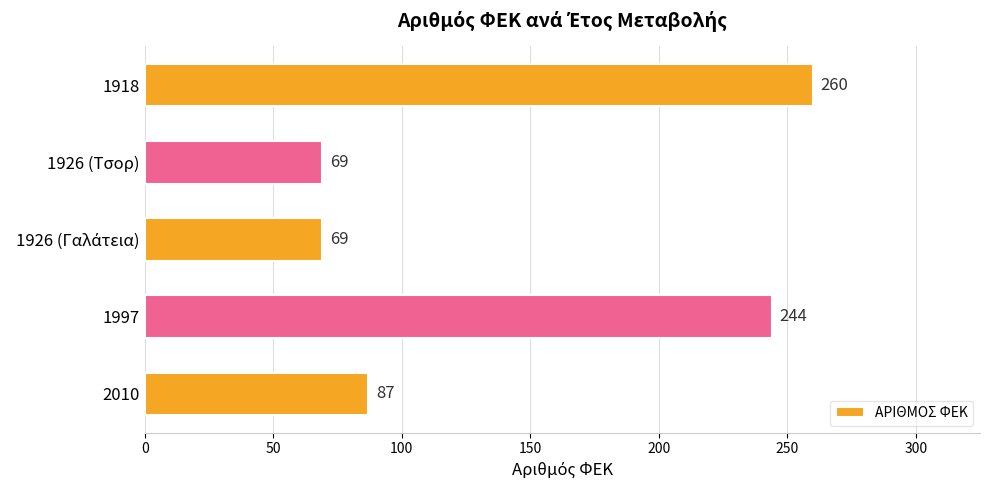

What is the difference between the maximum and minimum values?

191